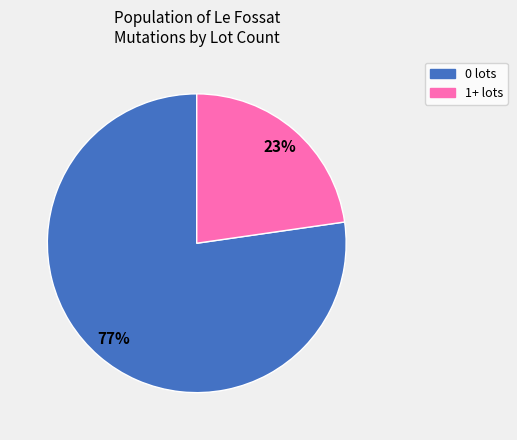

Is it true that 1+ lots is 23% of the pie?

True